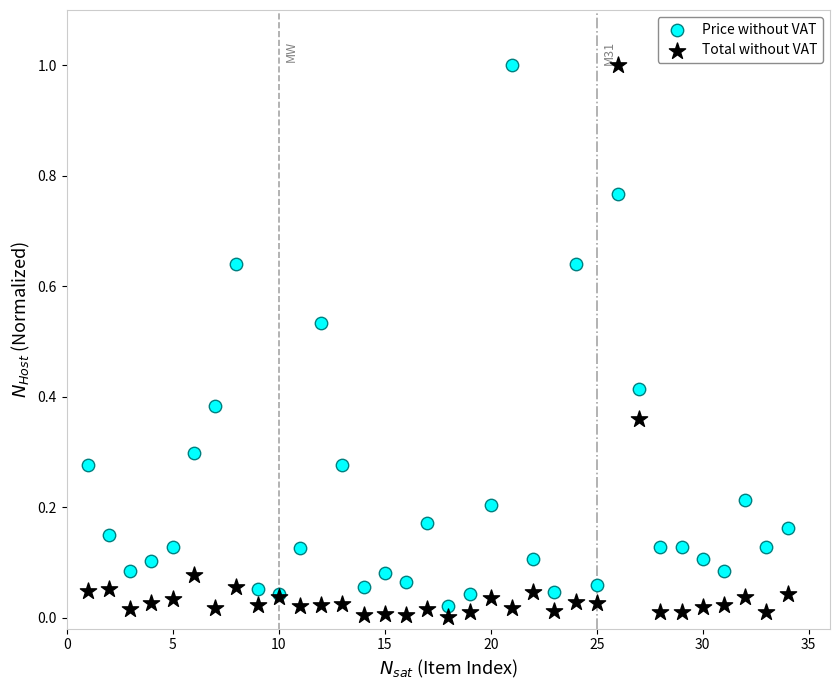

What is the X range (max minus min) for the scatter plot?

33.0